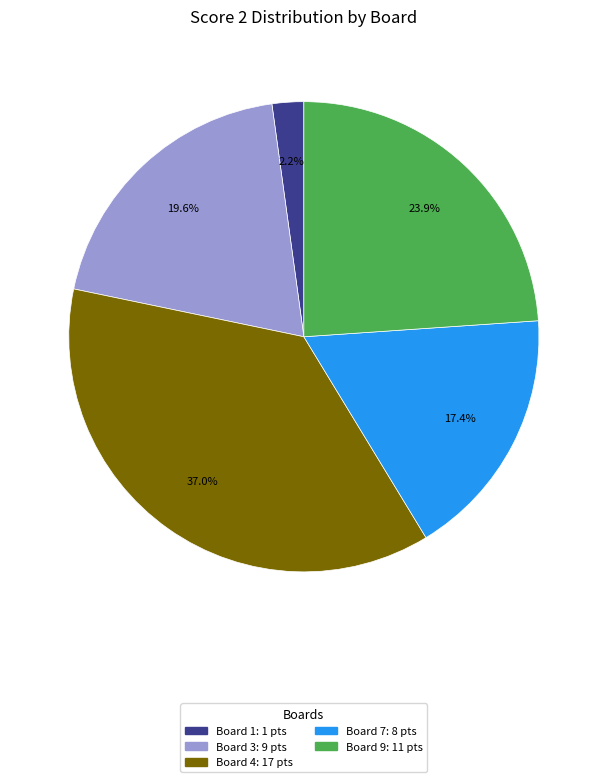

Is there a majority slice in this chart?

No